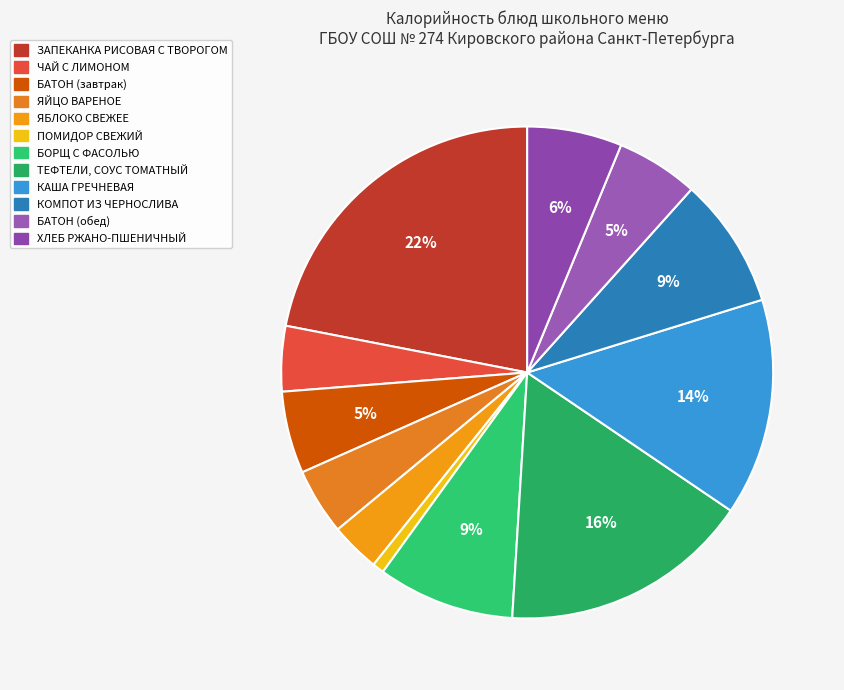

To the nearest percent, what is the difference between the largest and smallest slice percentages?

21%